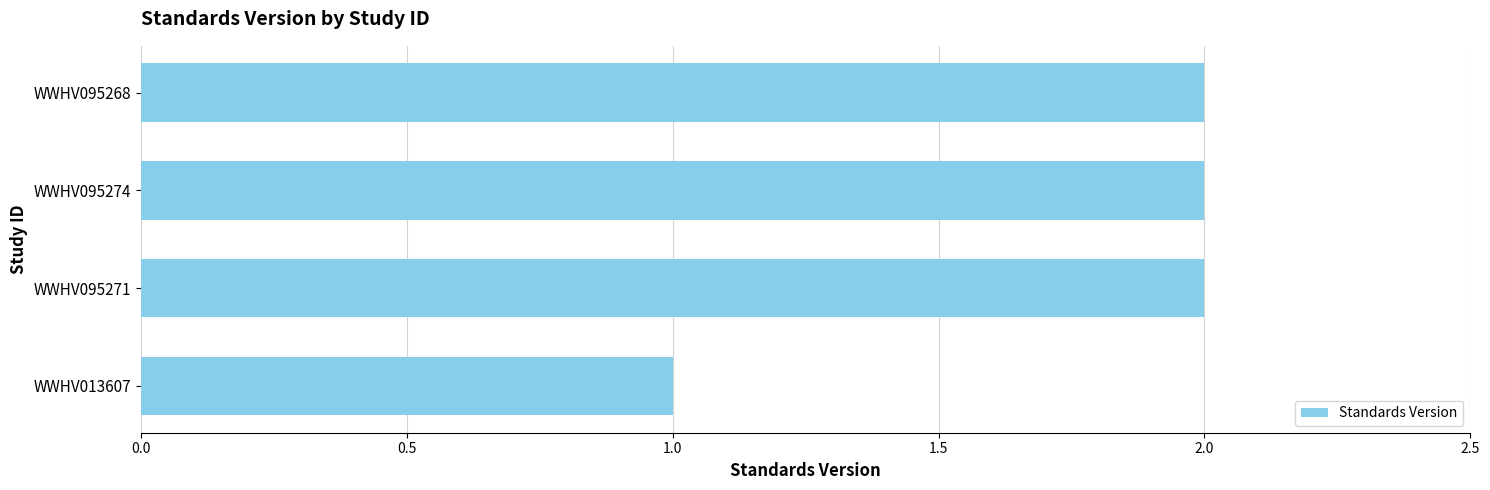

Is it true that the value at WWHV095271 is 1?

False